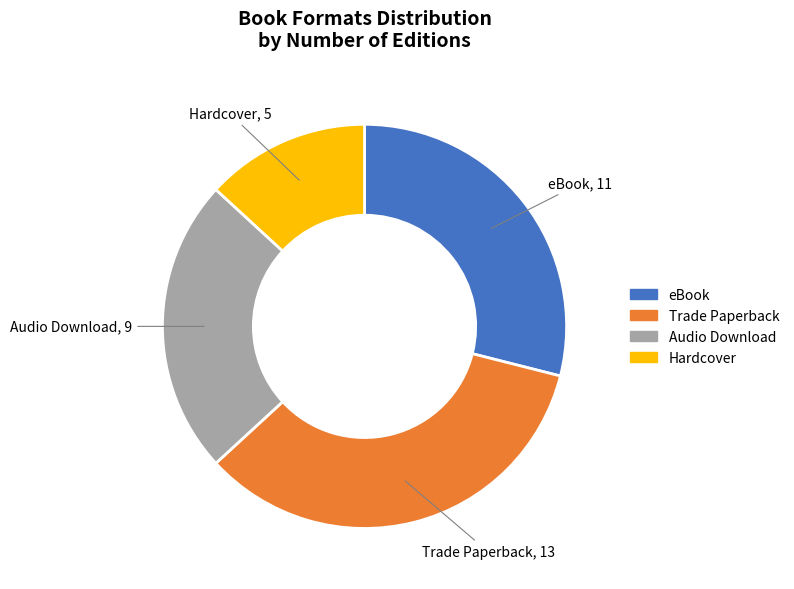

Does any single category account for the majority?

No